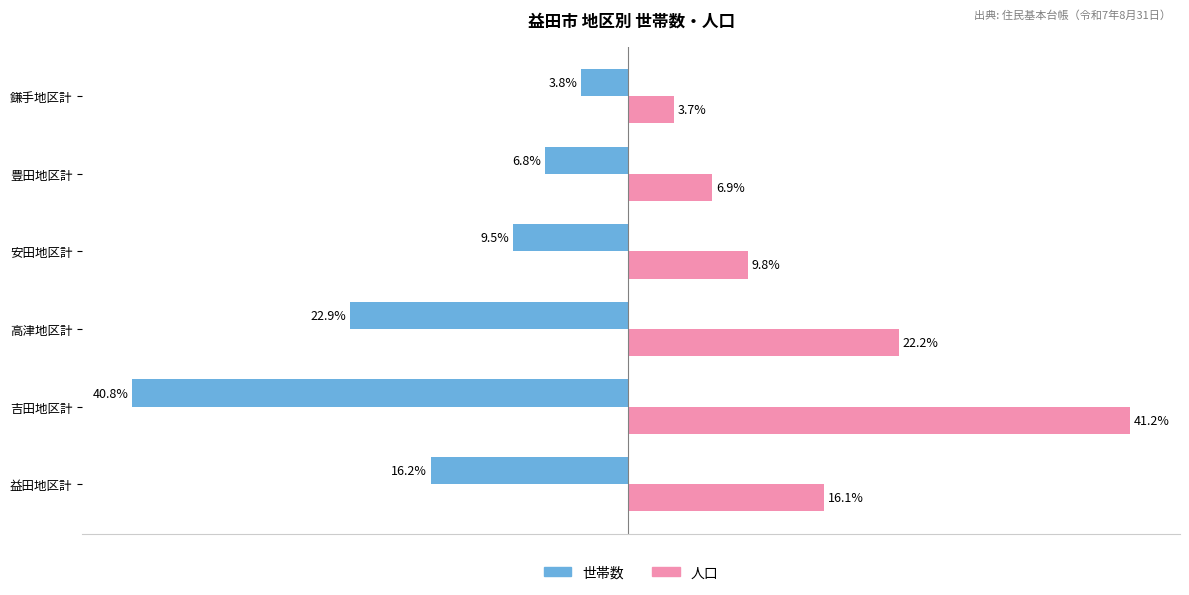

At which category is the sum across all series the highest?

吉田地区計